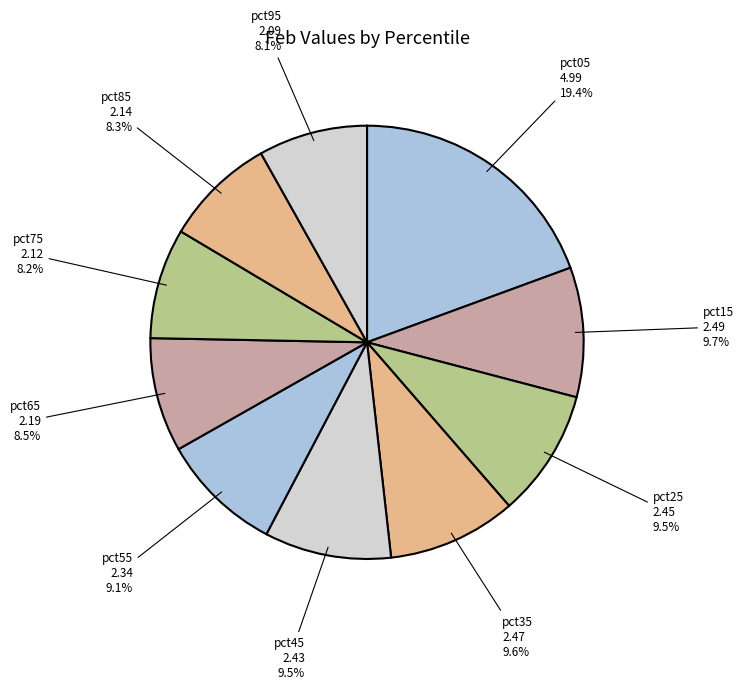

Approximately how many times larger is the value at pct15 compared to pct95?

1.2